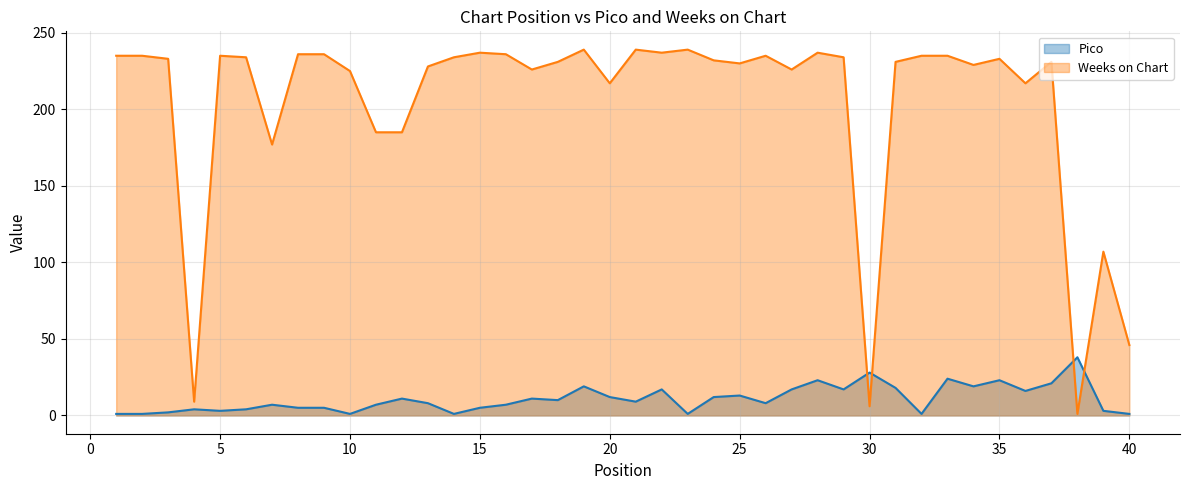

True or false: Weeks on Chart has a value of 234 at 29.

True